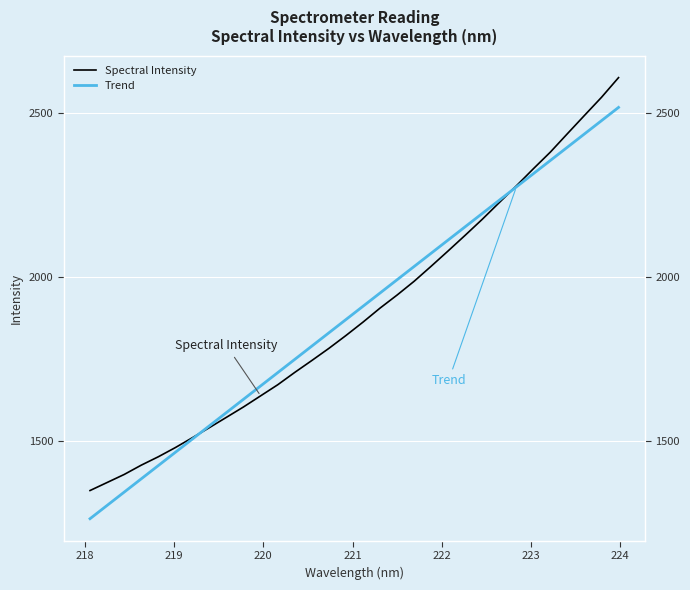

How many intersections are there between Spectral Intensity and Trend?

2